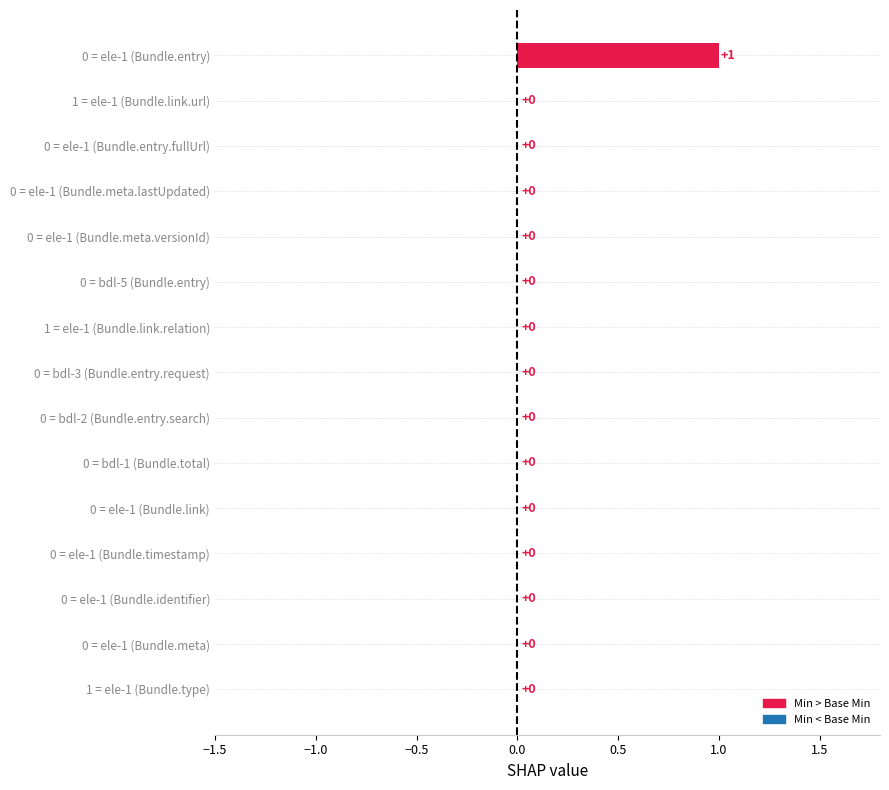

How many series are shown in this chart?

1